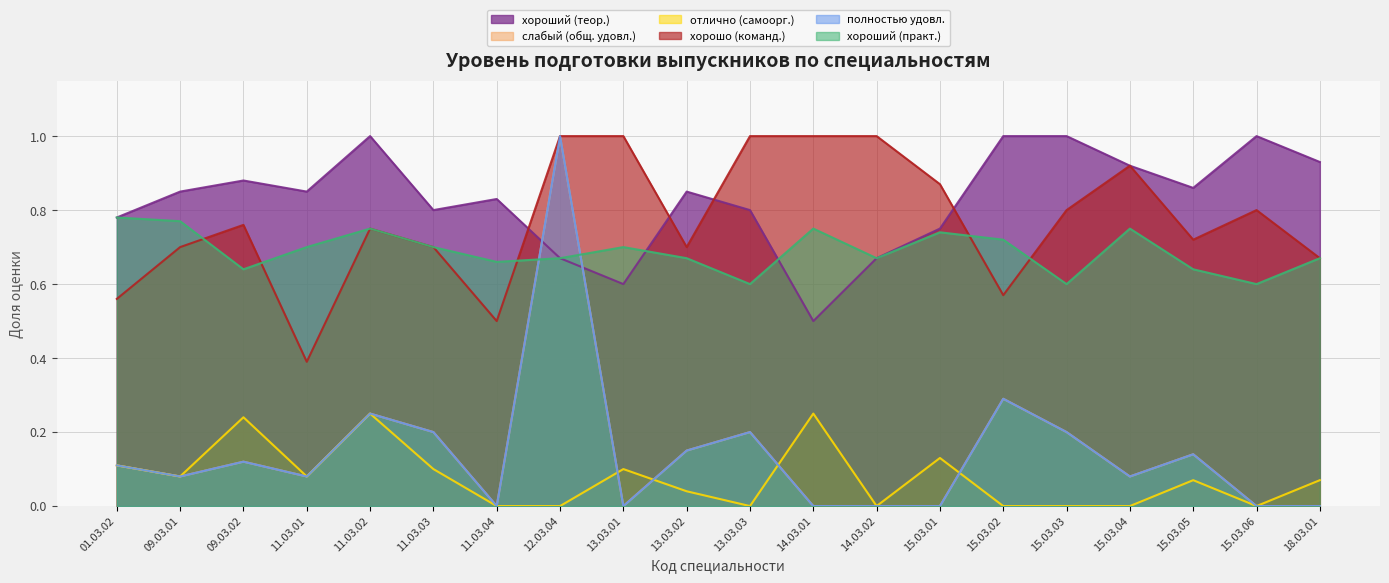

Reading left to right, transcribe all the data shown in this chart.

хороший (теор.): 0.8	0.8	0.9	0.8	1.0	0.8	0.8	0.7	0.6	0.8	0.8	0.5	0.7	0.8	1.0	1.0	0.9	0.9	1.0	0.9
слабый (общ. удовл.): 0.1	0.1	0.1	0.1	0.2	0.2	0.0	1.0	0.0	0.1	0.2	0.0	0.0	0.0	0.3	0.2	0.1	0.1	0.0	0.0
отлично (самоорг.): 0.1	0.1	0.2	0.1	0.2	0.1	0.0	0.0	0.1	0.0	0.0	0.2	0.0	0.1	0.0	0.0	0.0	0.1	0.0	0.1
хорошо (команд.): 0.6	0.7	0.8	0.4	0.8	0.7	0.5	1.0	1.0	0.7	1.0	1.0	1.0	0.9	0.6	0.8	0.9	0.7	0.8	0.7
полностью удовл.: 0.1	0.1	0.1	0.1	0.2	0.2	0.0	1.0	0.0	0.1	0.2	0.0	0.0	0.0	0.3	0.2	0.1	0.1	0.0	0.0
хороший (практ.): 0.8	0.8	0.6	0.7	0.8	0.7	0.7	0.7	0.7	0.7	0.6	0.8	0.7	0.7	0.7	0.6	0.8	0.6	0.6	0.7